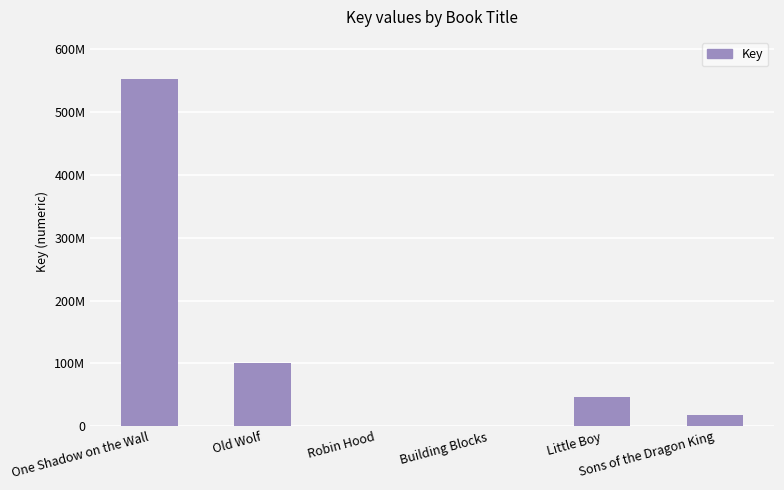

Are the bars horizontal?

No